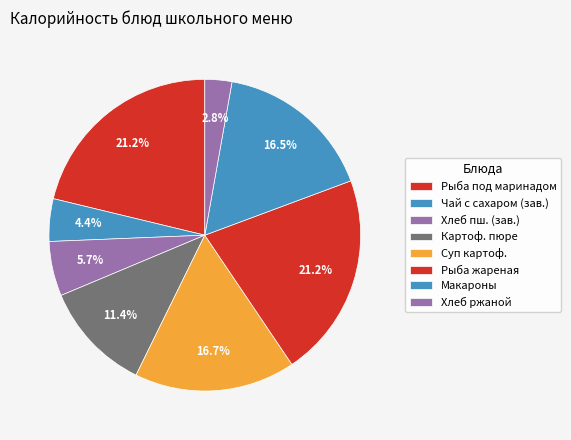

Count the number of slices in the pie.

8